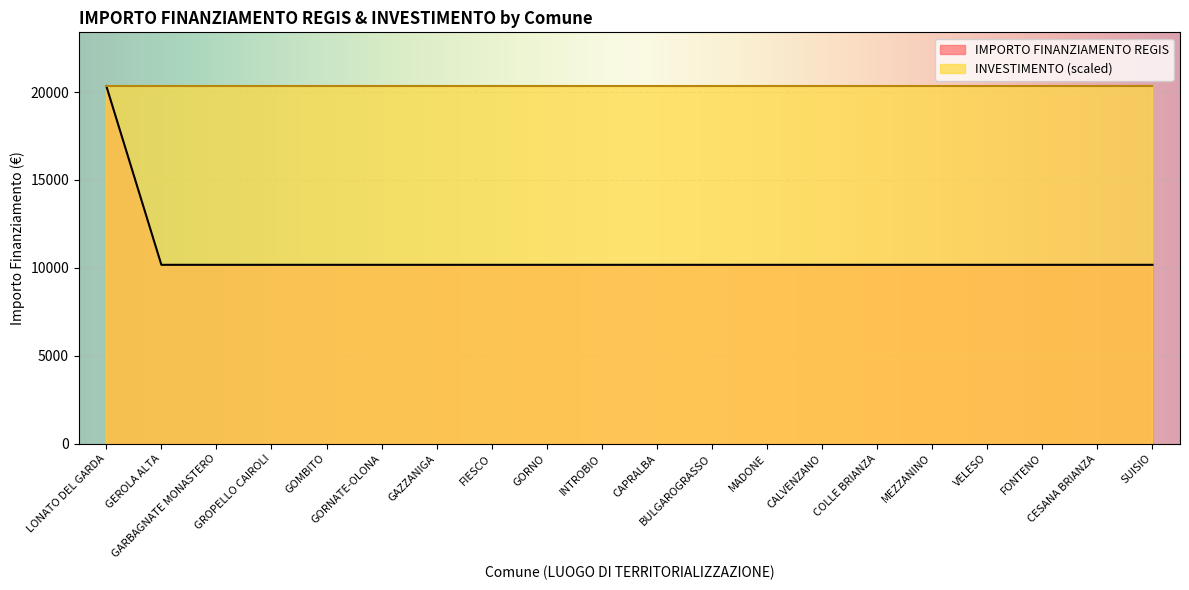

Does the chart display data point markers on the line(s)?

No